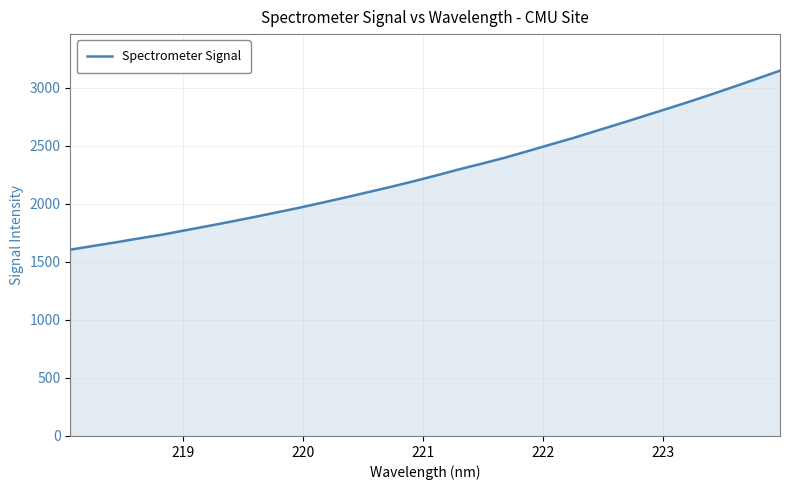

What is the greatest value displayed?

3147.1